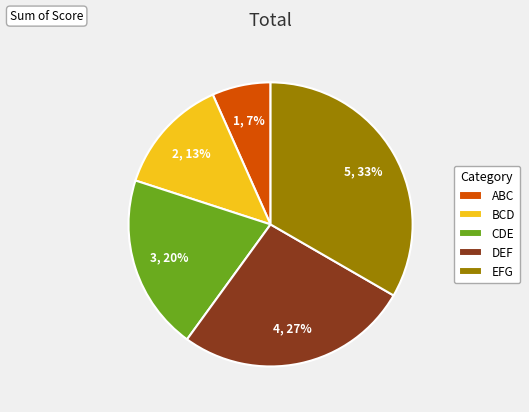

Do BCD and CDE together represent more than half of the pie?

No